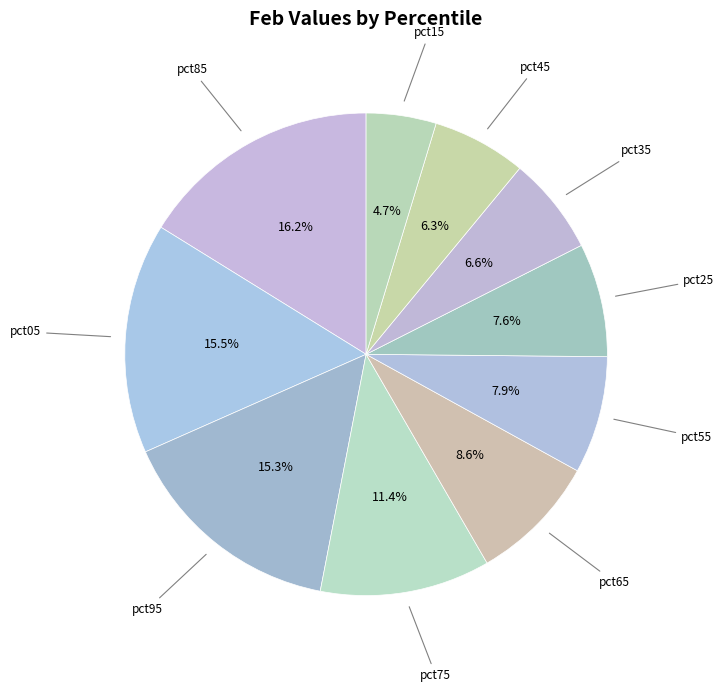

Count the number of slices in the pie.

10